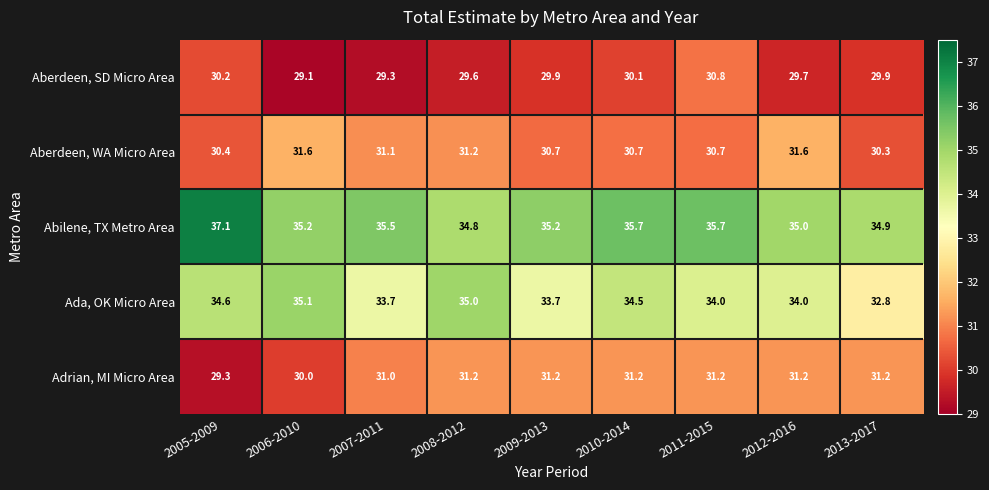

At which label does Abilene, TX Metro Area first exceed 35?

2005-2009